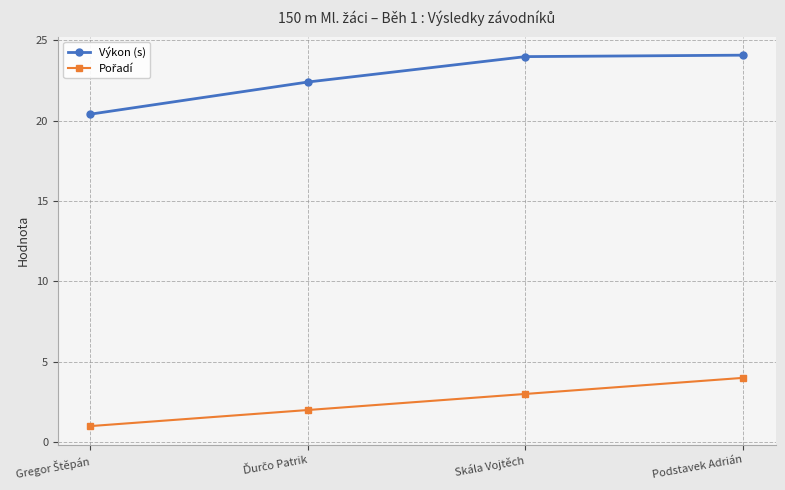

What is the greatest value displayed?

24.1